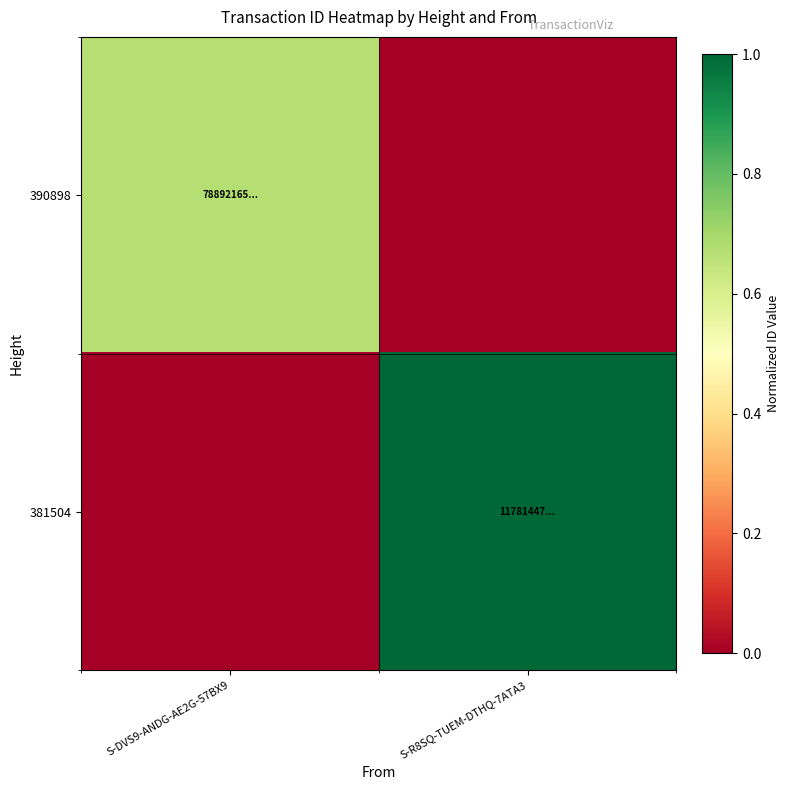

At which category is the sum across all series the highest?

S-R8SQ-TUEM-DTHQ-7ATA3